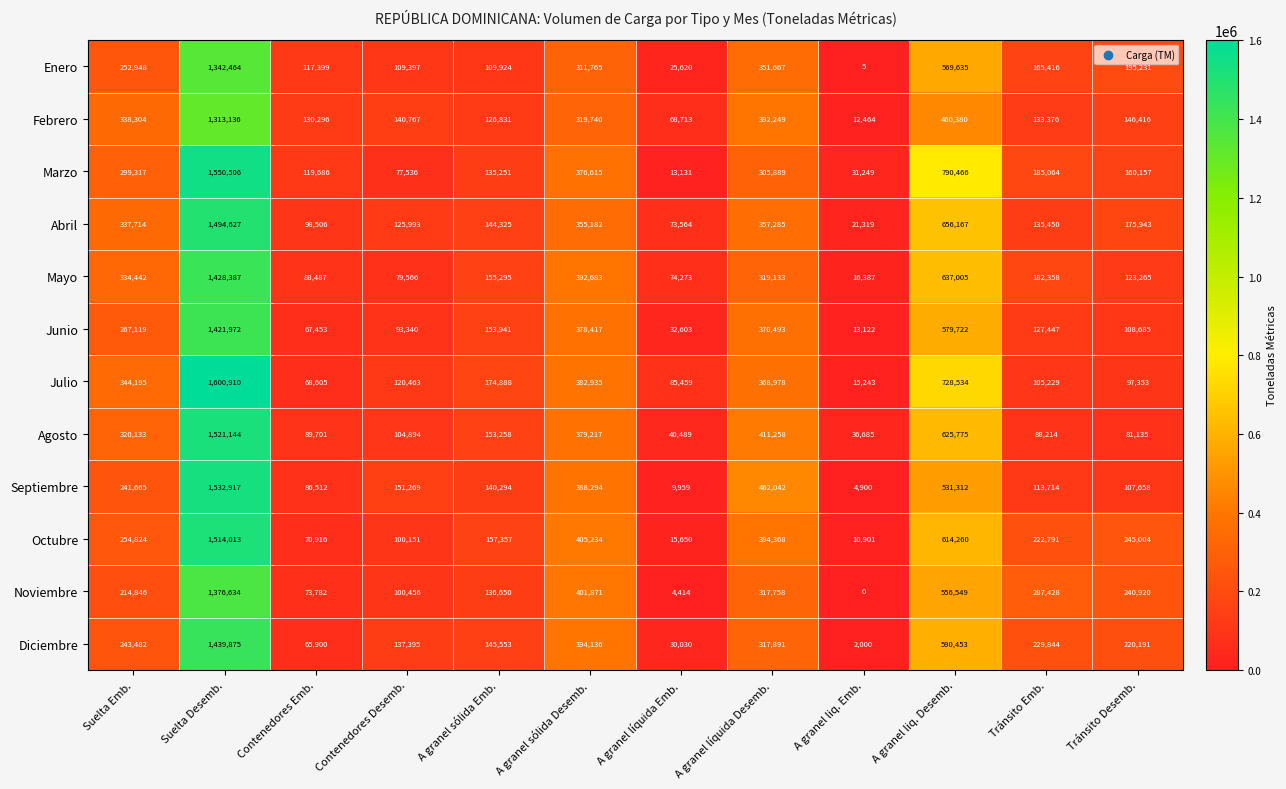

What is the lowest value of the Marzo series?

13131